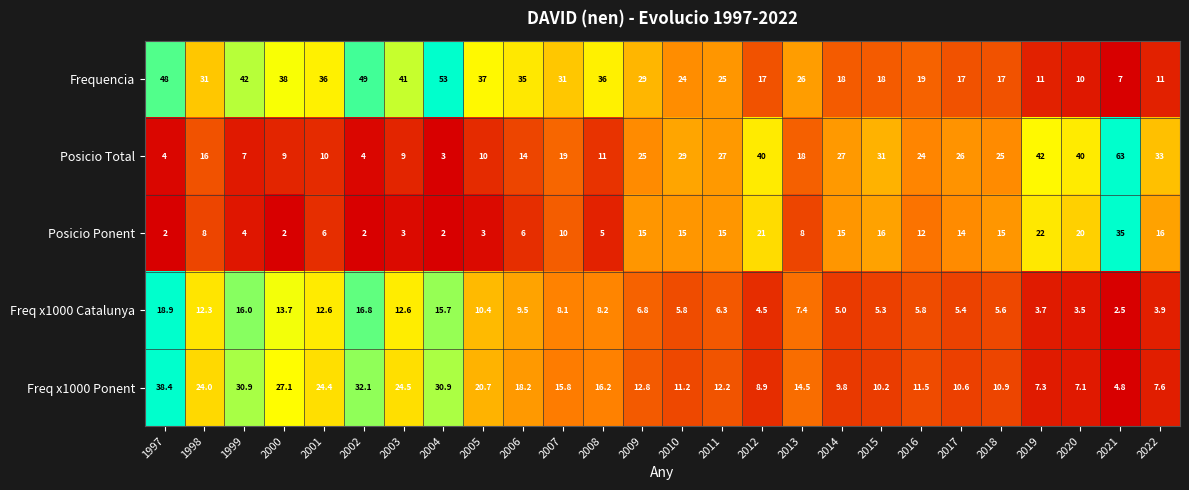

Which series has the largest total across all categories?

Frequencia